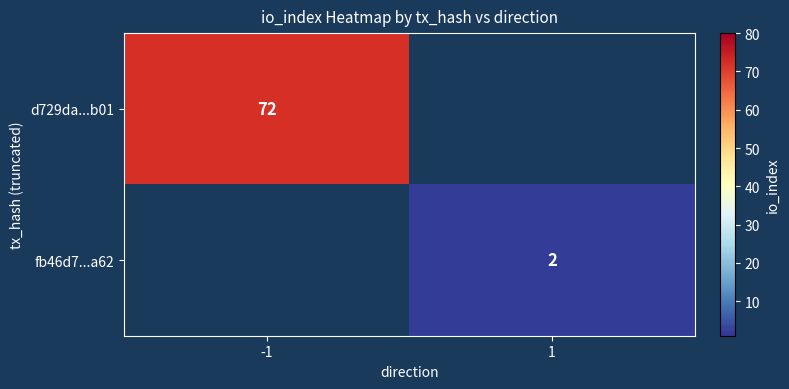

The fb46d7...a62 series shows 2 at 1. True or false?

True